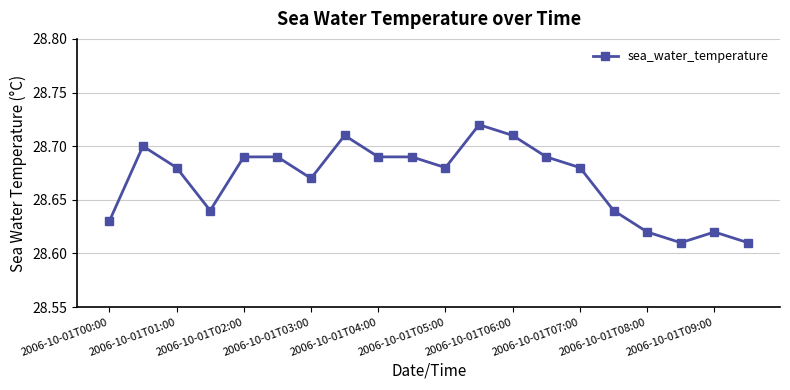

True or false: the data has more than 2 interior local peaks.

True